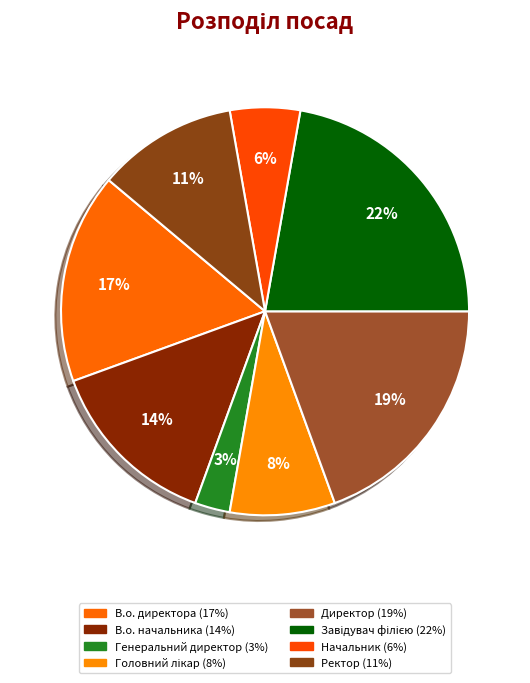

Is there a majority slice in this chart?

No